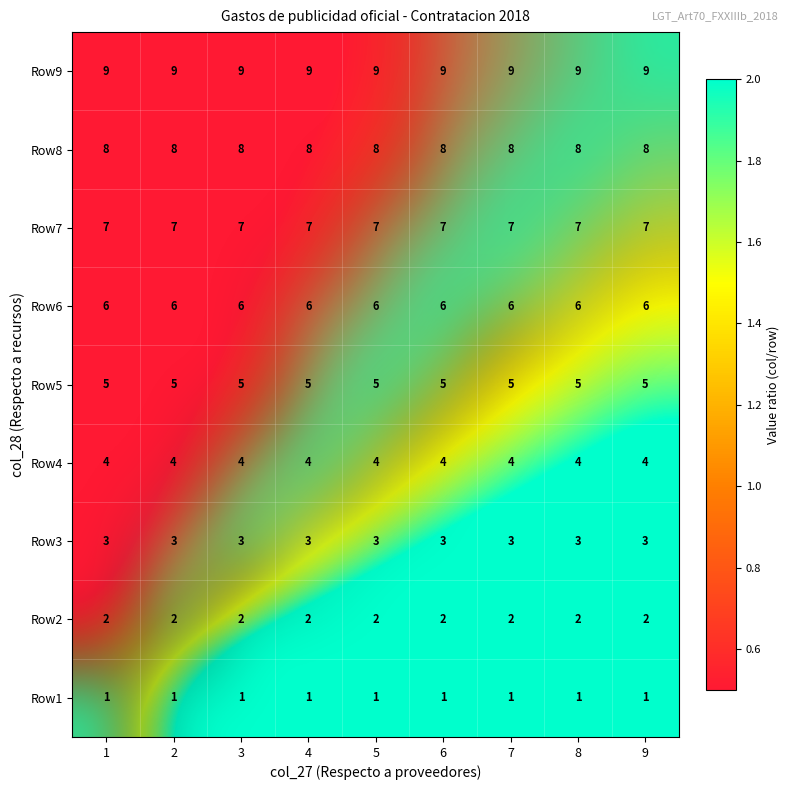

What is the total value across all series at 3?

45